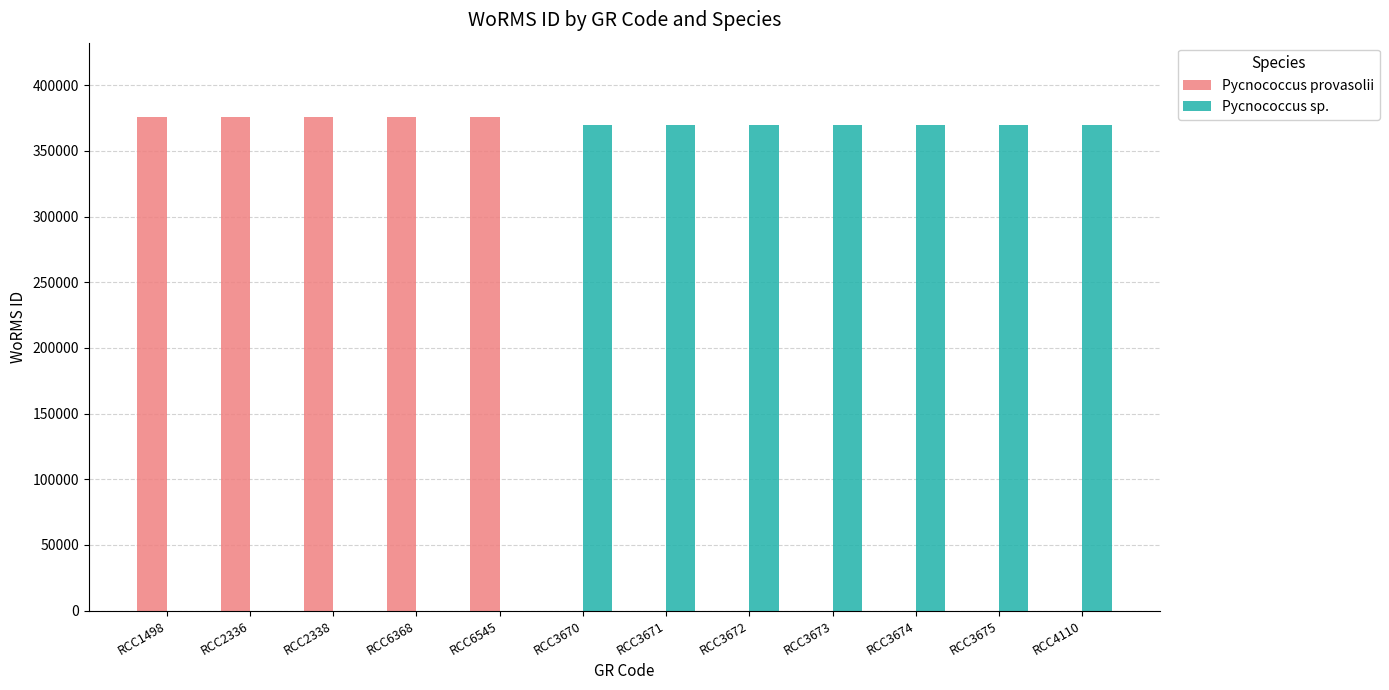

Does the chart contain stacked bars?

No